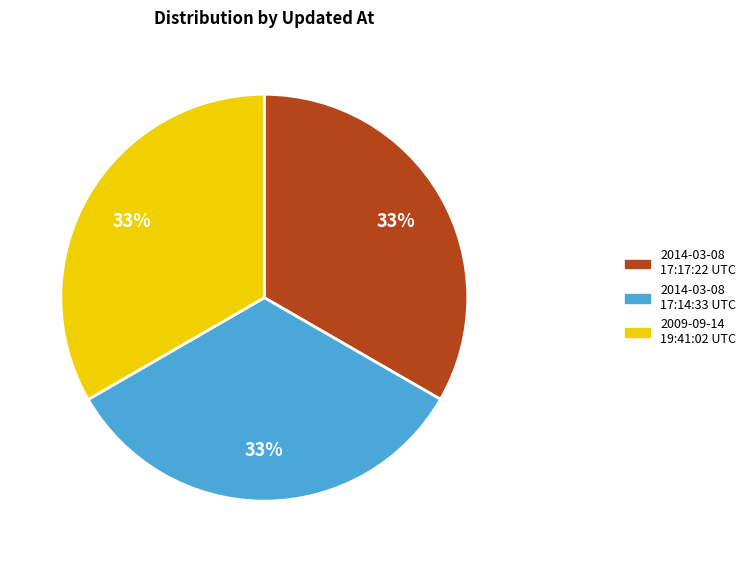

The 2009-09-14 19:41:02 UTC slice represents 33% of the pie. True or false?

True